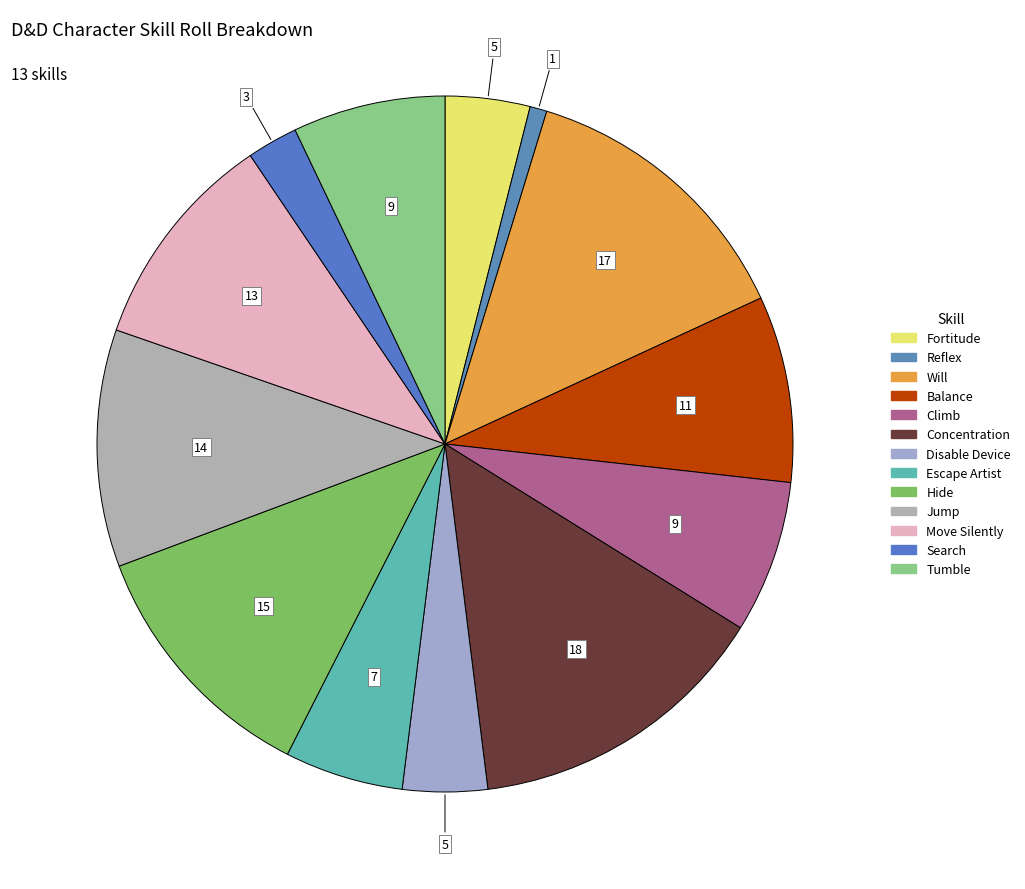

Is there any slice that represents more than half of the pie?

No